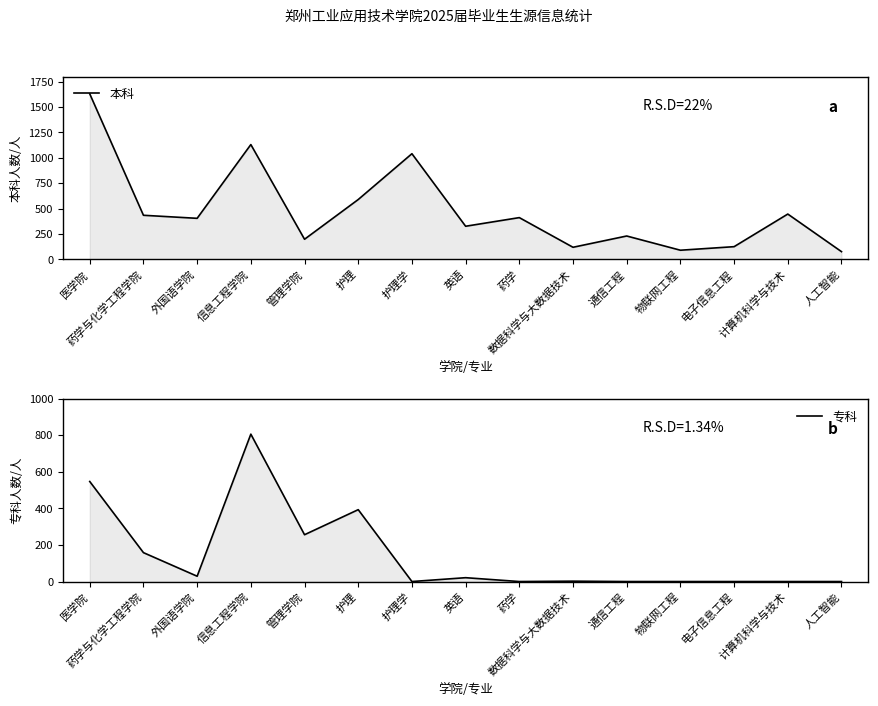

Reading left to right, extract all data points from this chart.

本科: 医学院=1629	药学与化学工程学院=434	外国语学院=404	信息工程学院=1130	管理学院=198	护理=589	护理学=1040	英语=326	药学=411	数据科学与大数据技术=119	通信工程=230	物联网工程=90	电子信息工程=125	计算机科学与技术=446	人工智能=76
专科: 医学院=547	药学与化学工程学院=158	外国语学院=29	信息工程学院=806	管理学院=256	护理=393	护理学=0	英语=21	药学=0	数据科学与大数据技术=2	通信工程=0	物联网工程=0	电子信息工程=0	计算机科学与技术=0	人工智能=0